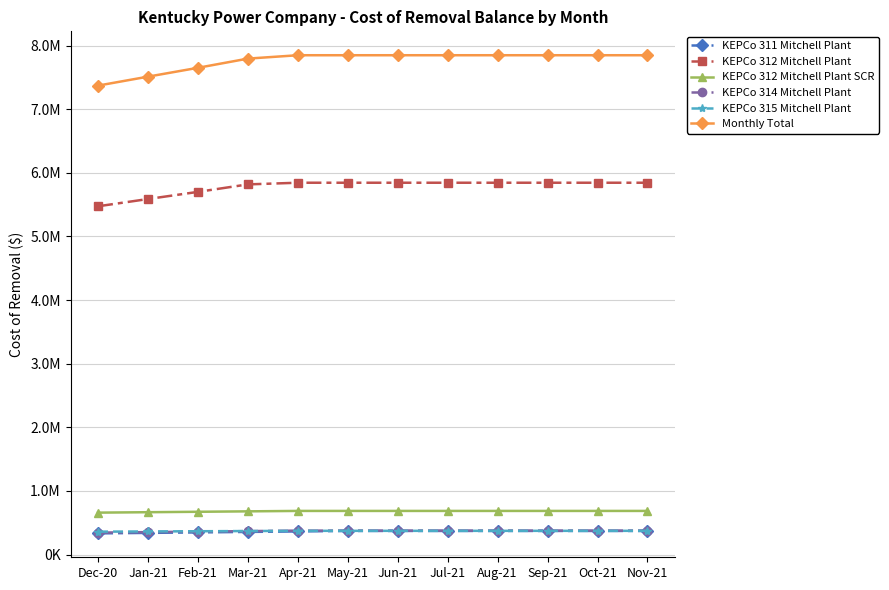

At which label is Monthly Total closest to 7610246?

Feb-21